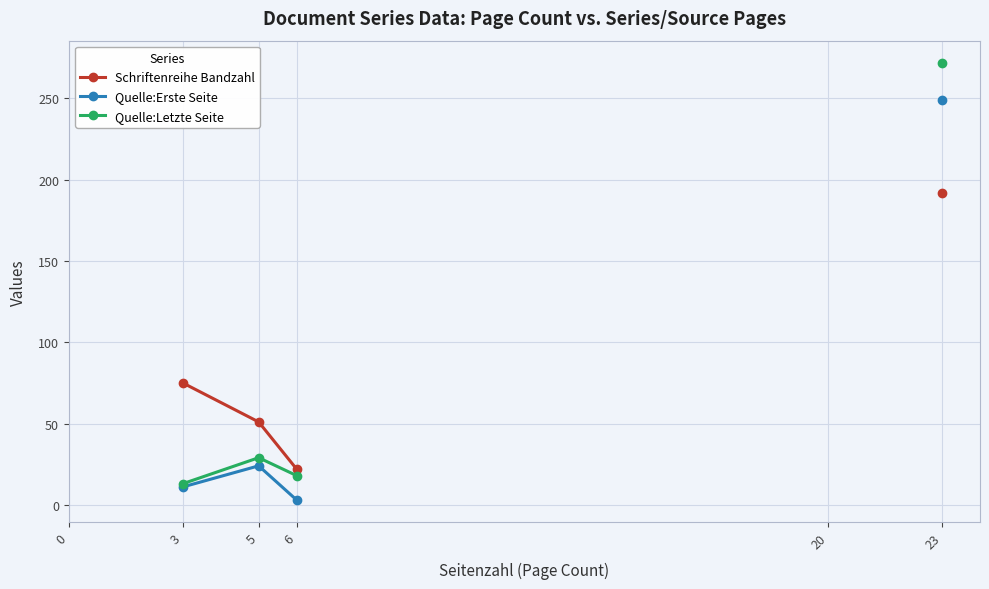

What is the greatest value displayed?

272.0